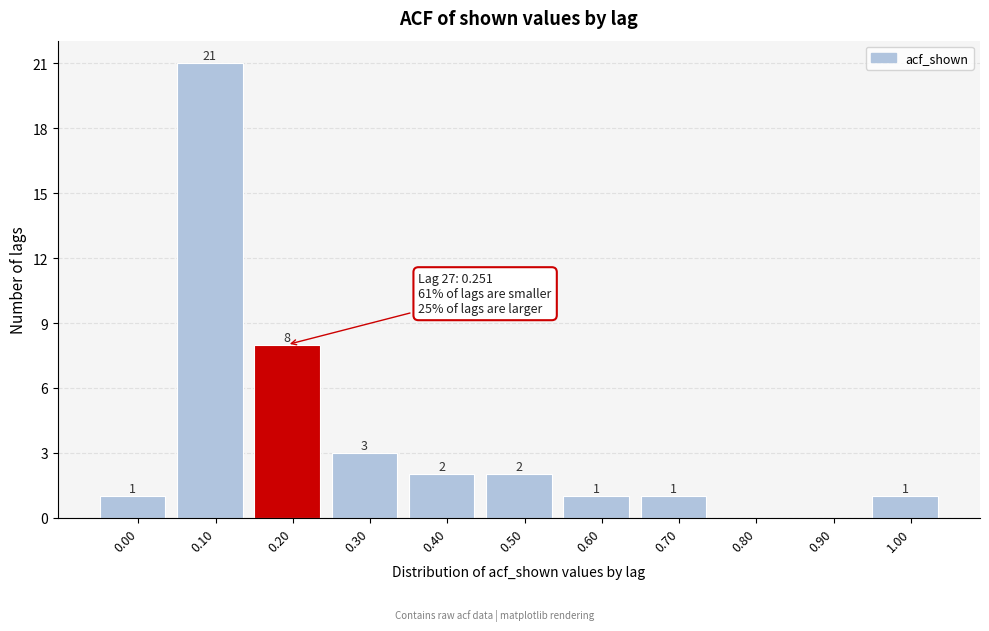

Reading right to left, what are all the values shown in this chart?

1.00=1	0.90=0	0.80=0	0.70=1	0.60=1	0.50=2	0.40=2	0.30=3	0.20=8	0.10=21	0.00=1